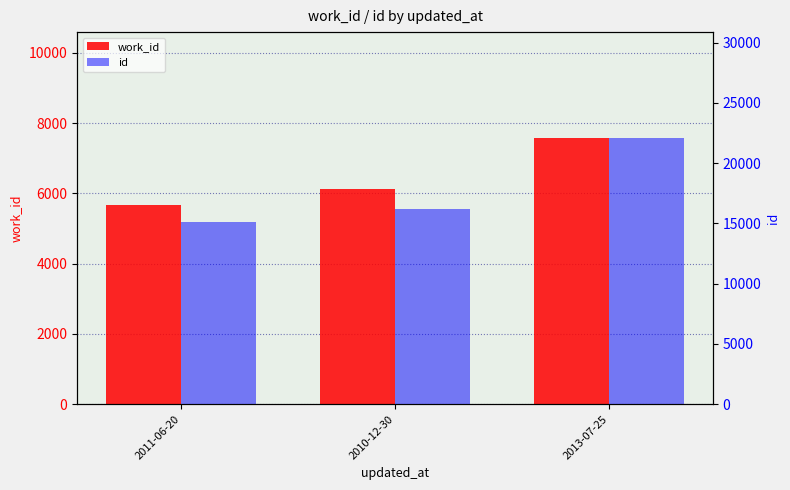

Rank the series at 2013-07-25 from lowest to highest value.

work_id, id